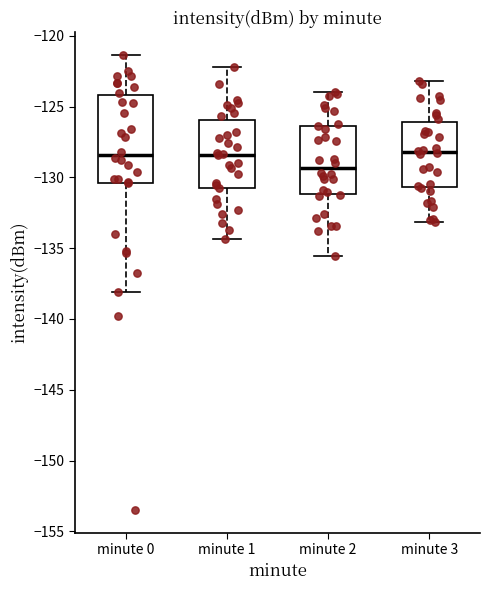

Reading left to right, read every box against the y-axis: the position of its median line, the range the box covers, and the ends of its whiskers. The values are not printed on the chart, so give them approximately, as read against the axis.

minute 0: median -128.5, box -130.5 to -124.0, whiskers -138.0 to -121.5
minute 1: median -128.5, box -130.5 to -126.0, whiskers -134.5 to -122.0
minute 2: median -129.5, box -131.0 to -126.5, whiskers -135.5 to -124.0
minute 3: median -128.0, box -130.5 to -126.0, whiskers -133.0 to -123.0